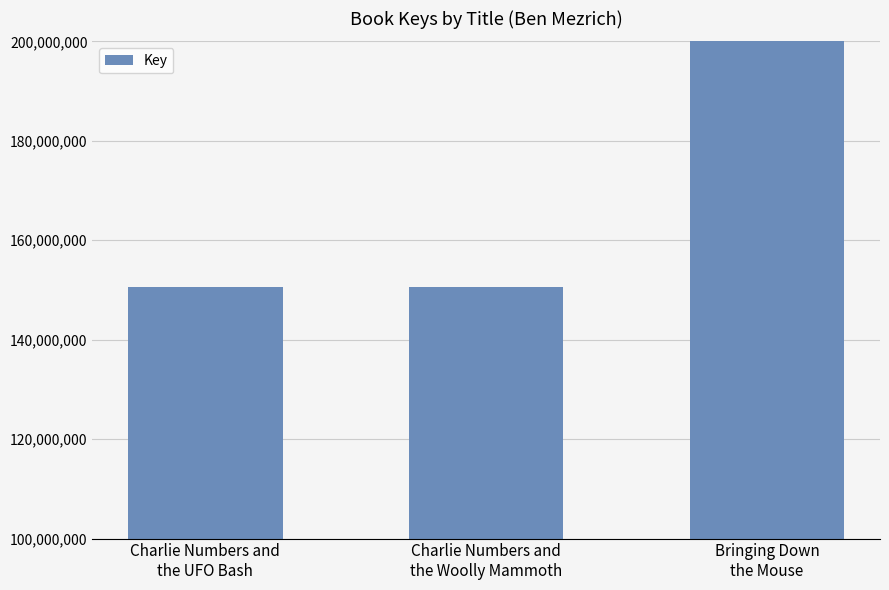

Rank the categories by value from lowest to highest.

Charlie Numbers and
the Woolly Mammoth, Charlie Numbers and
the UFO Bash, Bringing Down
the Mouse